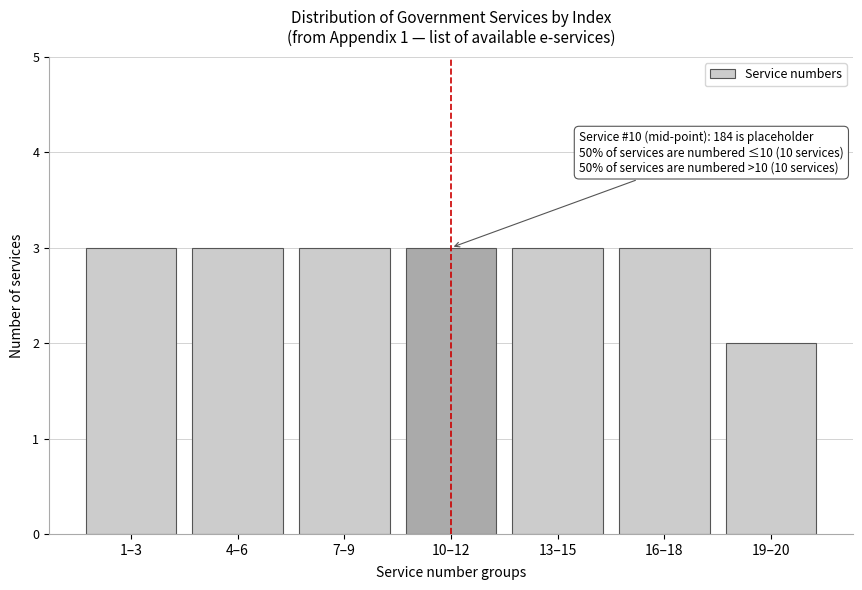

Reading left to right, list all the values displayed in this chart.

1–3=3	4–6=3	7–9=3	10–12=3	13–15=3	16–18=3	19–20=2